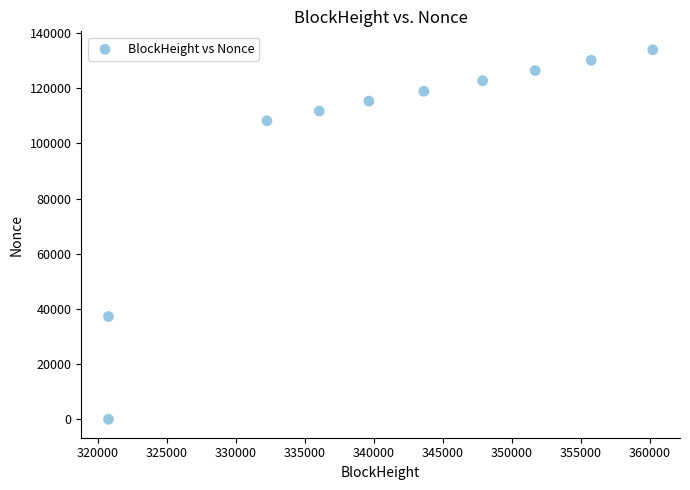

What Y value in the scatter plot is closest to 66952?

37223